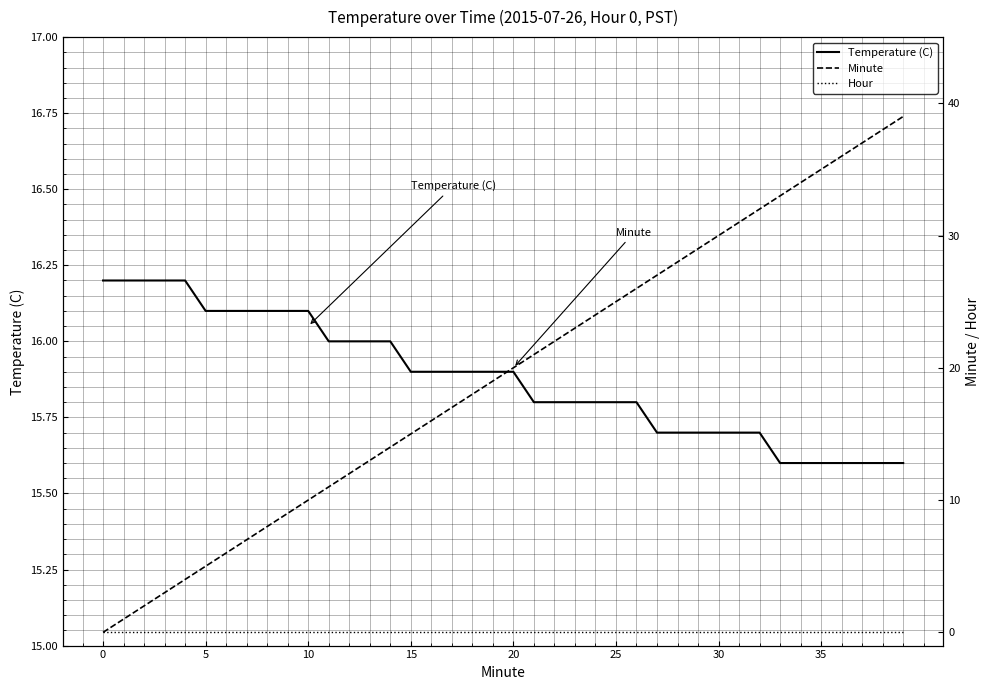

How many values in the Minute series exceed 20?

19